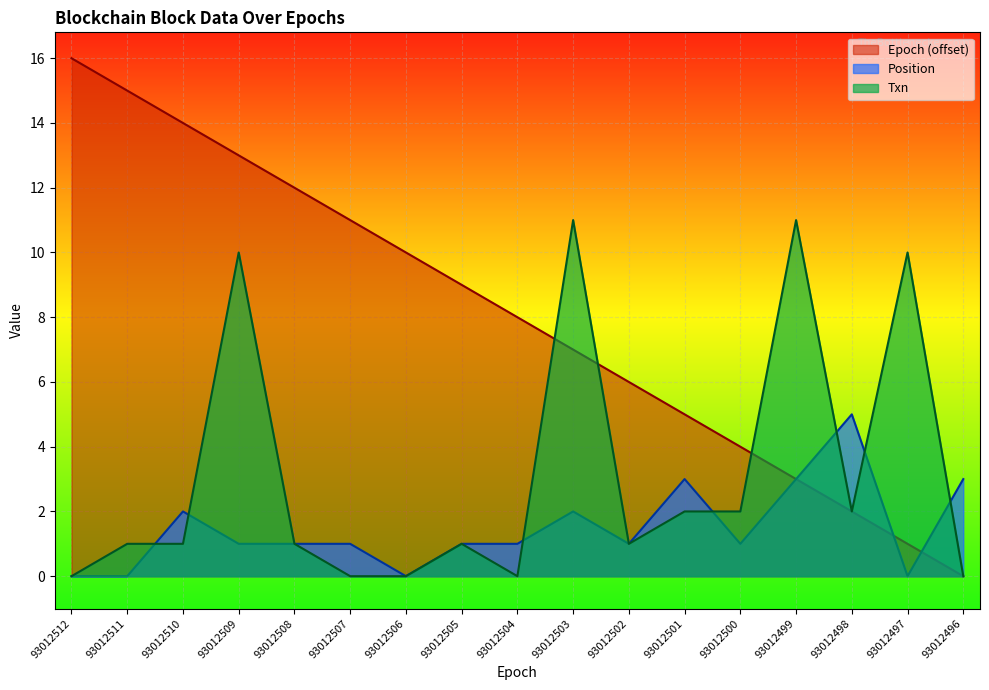

Which series has the largest range (max minus min)?

Epoch (offset)